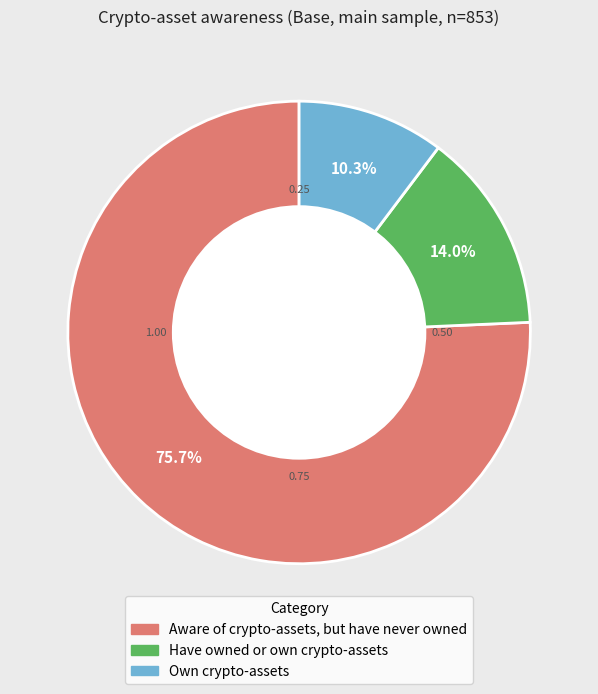

To the nearest percent, what portion does Own crypto-assets represent?

10%